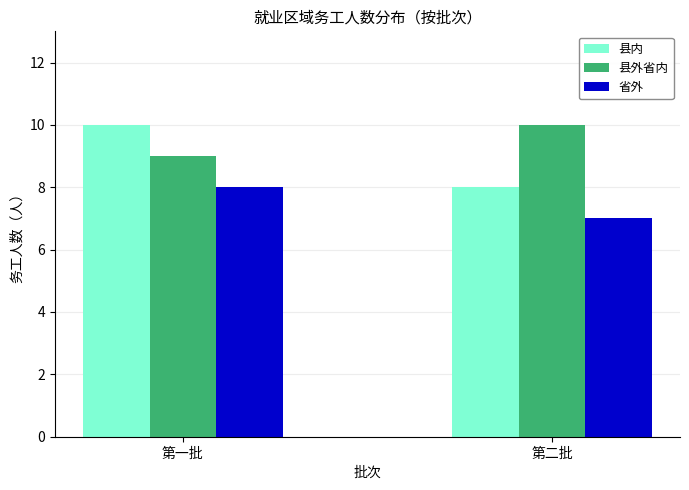

Is it true that 省外 equals 4 at 第一批?

False